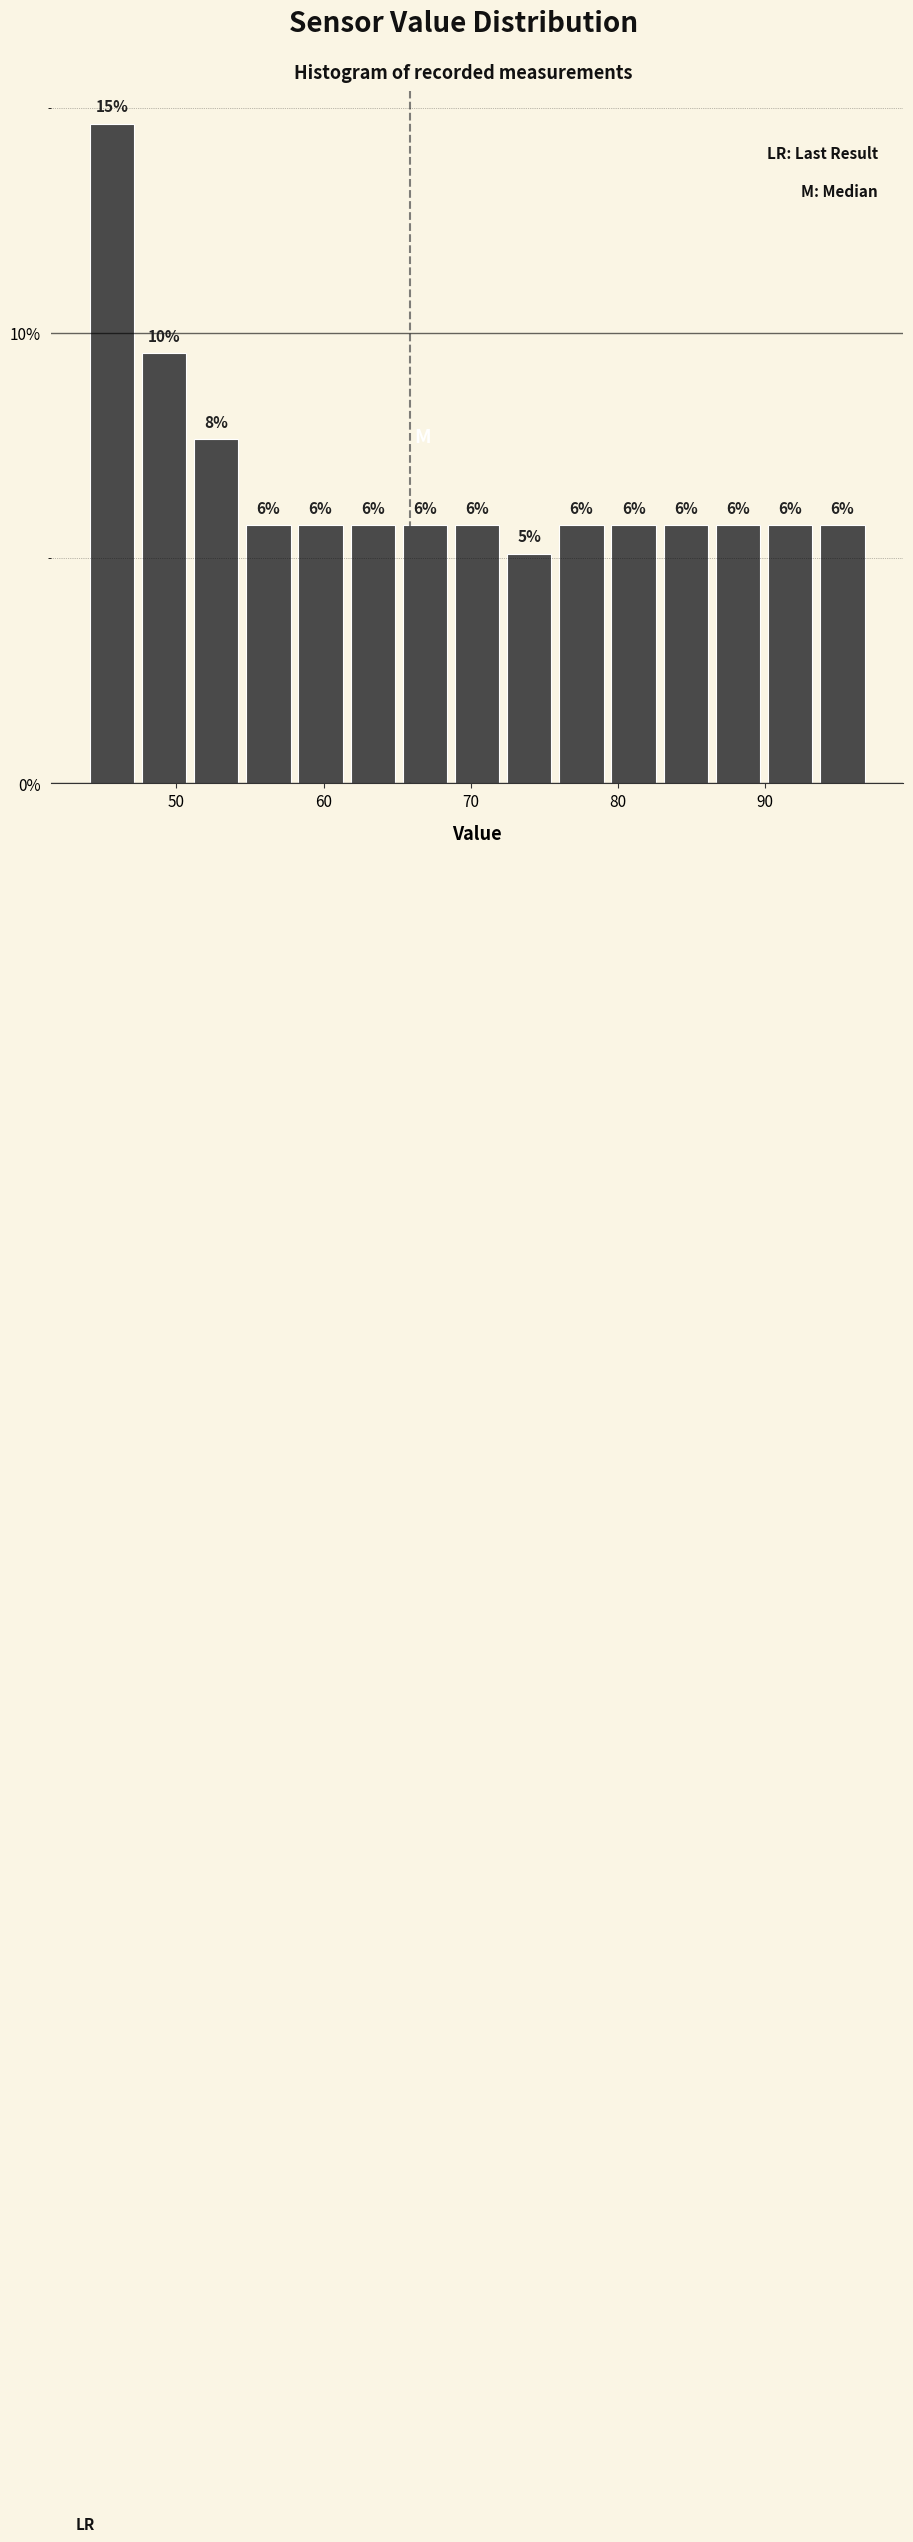

Around what value on the x-axis is the tallest bar? Give the approximate position of its centre, as read against the axis.

46